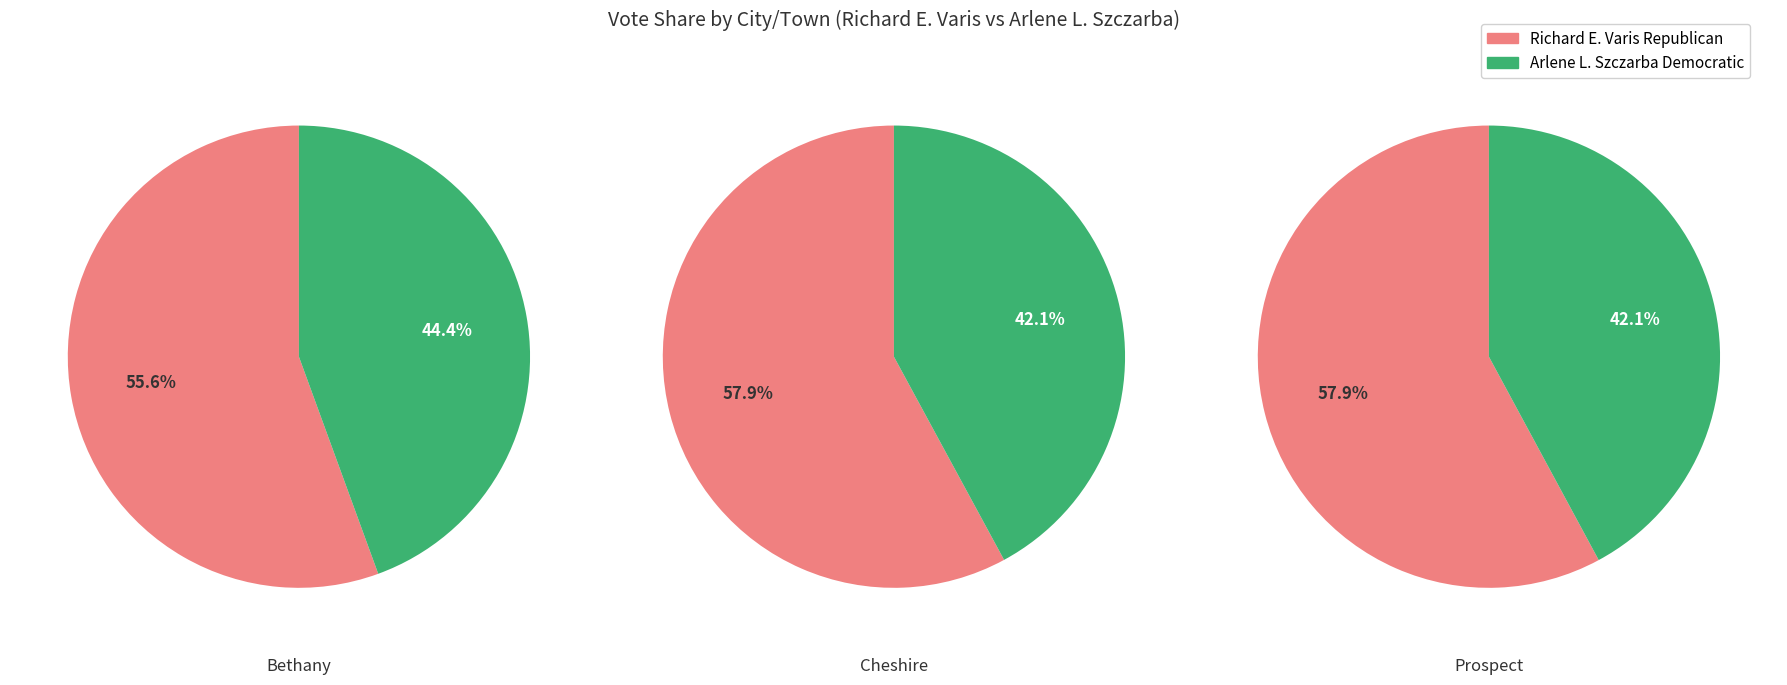

Does Cheshire represent more than half of the total?

No